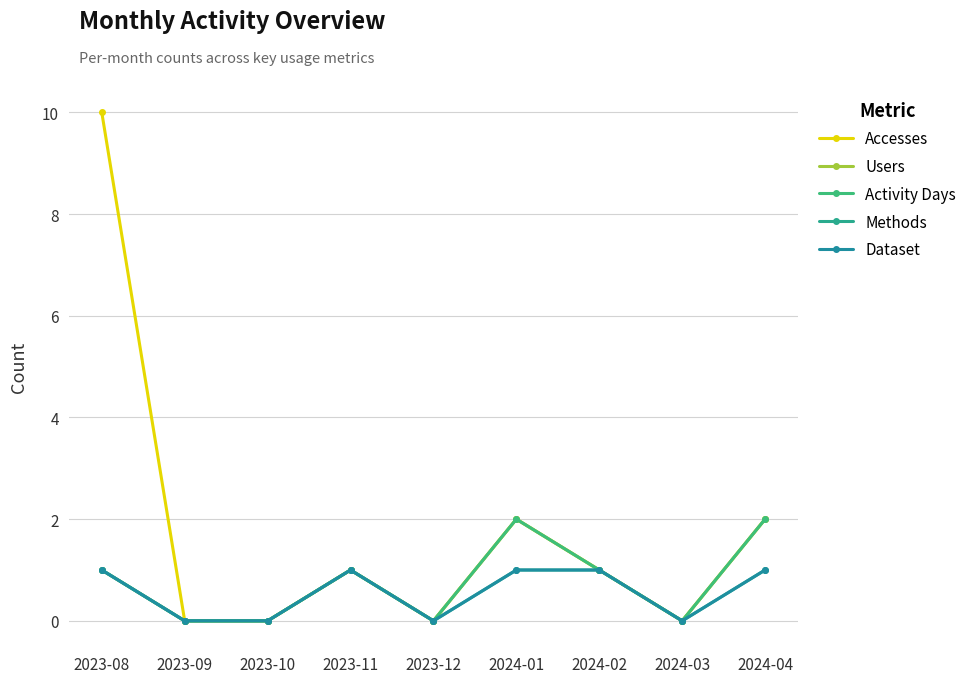

How many interior local valleys does the Activity Days series have?

2